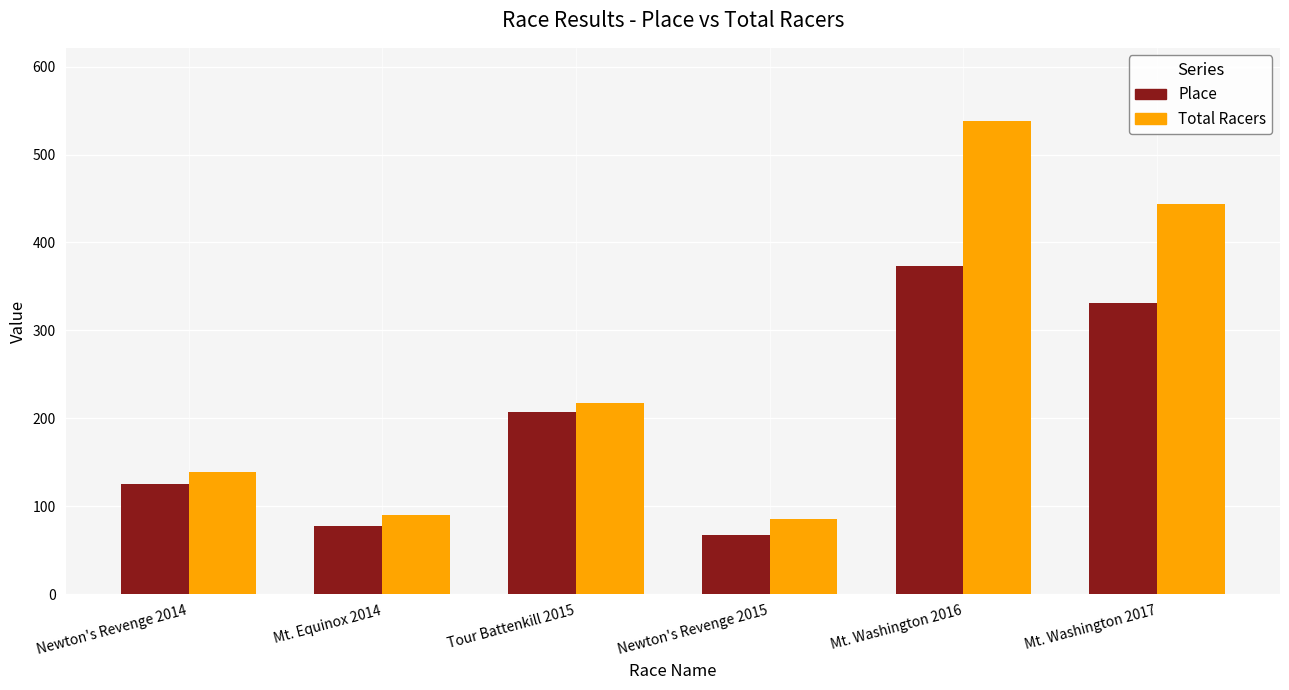

What is the average value of the Total Racers series?

252